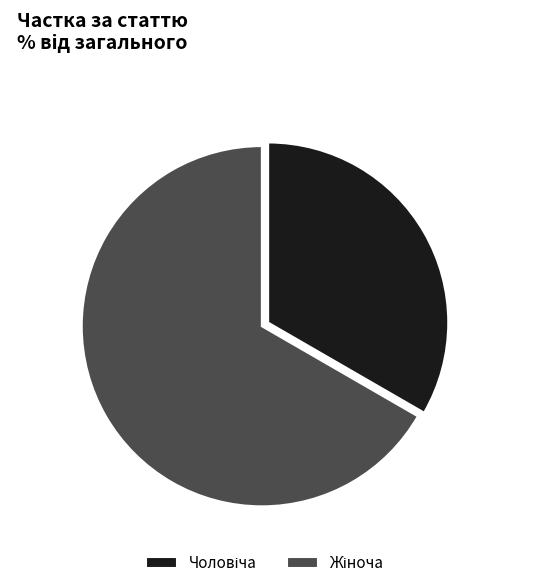

To the nearest percent, what is the average slice percentage?

50%